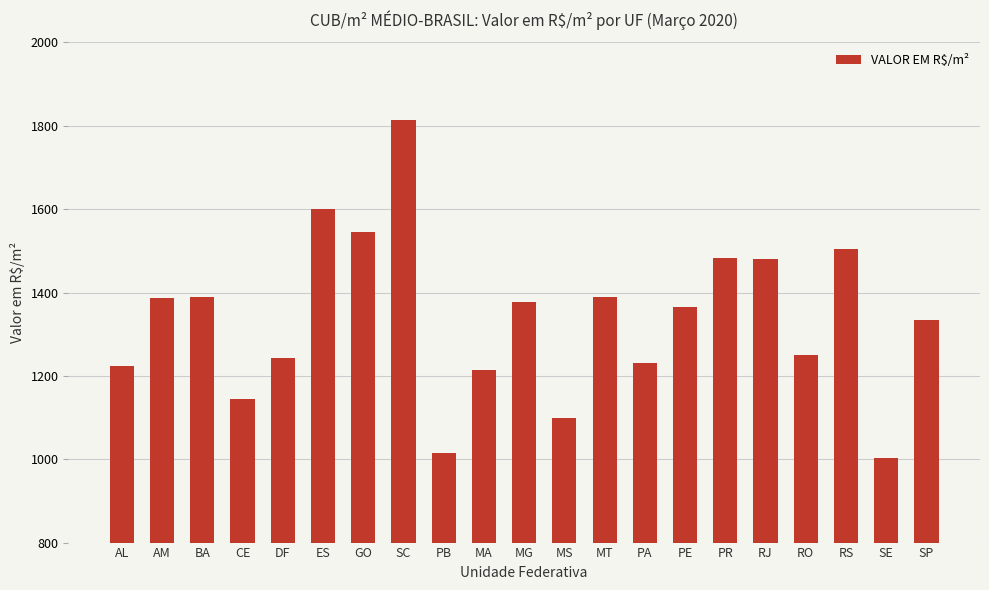

What position from the right is ES?

16